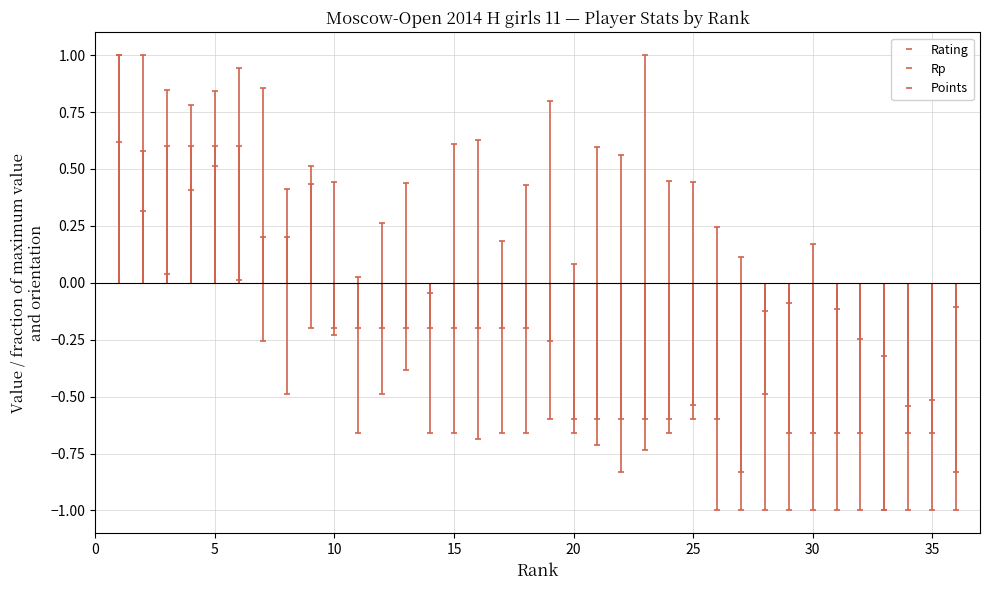

Is this an area chart (filled region under the line)?

No